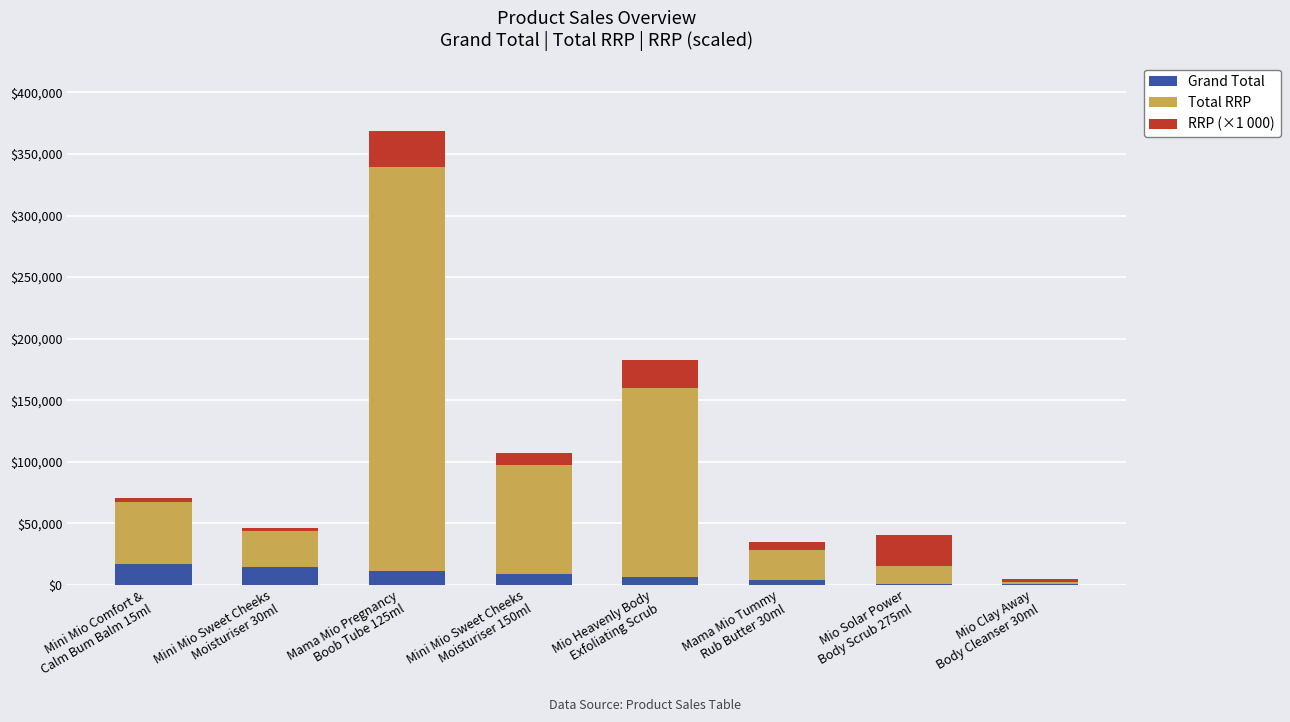

The value of Grand Total at Mama Mio Pregnancy
Boob Tube 125ml is 11127. True or false?

True